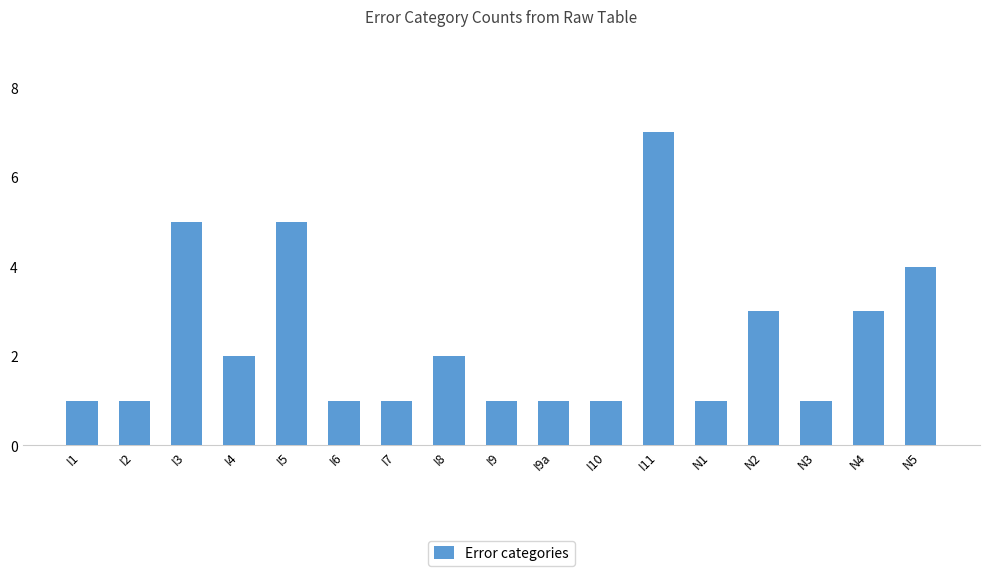

Which category has the highest value across all series?

I11